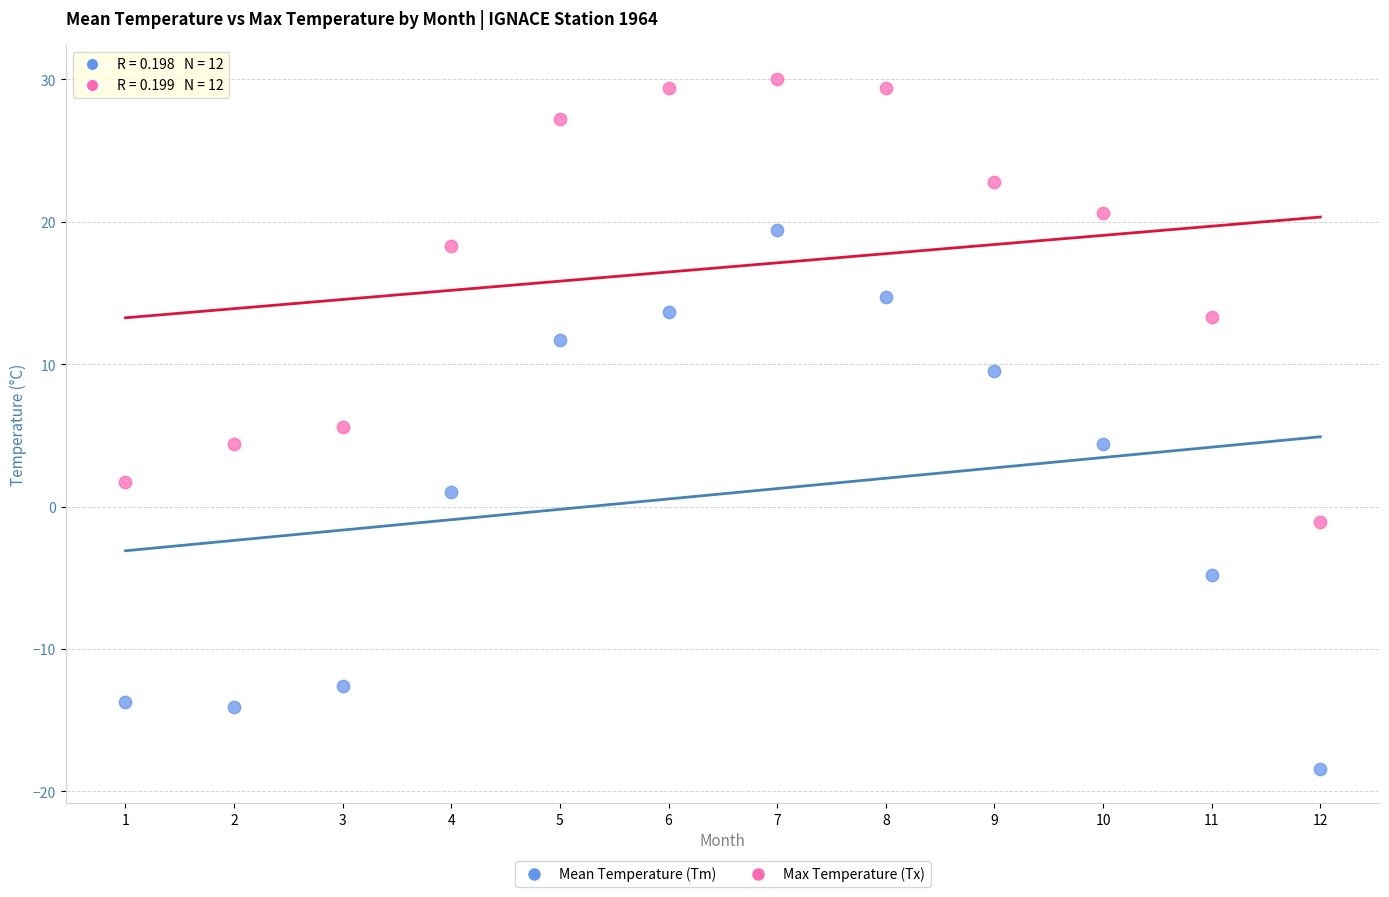

What are all the series names shown in the legend?

Mean Temperature (Tm), Max Temperature (Tx)